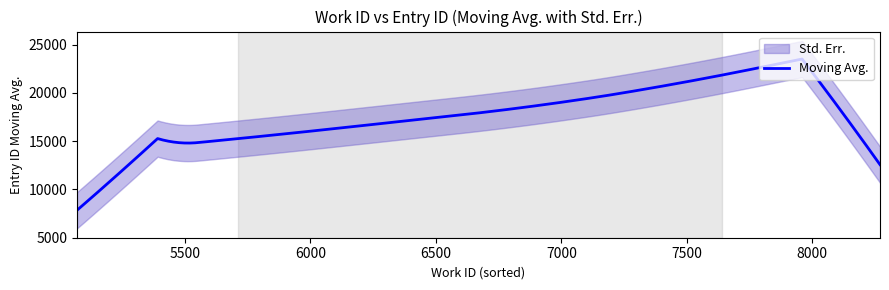

The chart shows a value of 18467 at 6862. True or false?

True